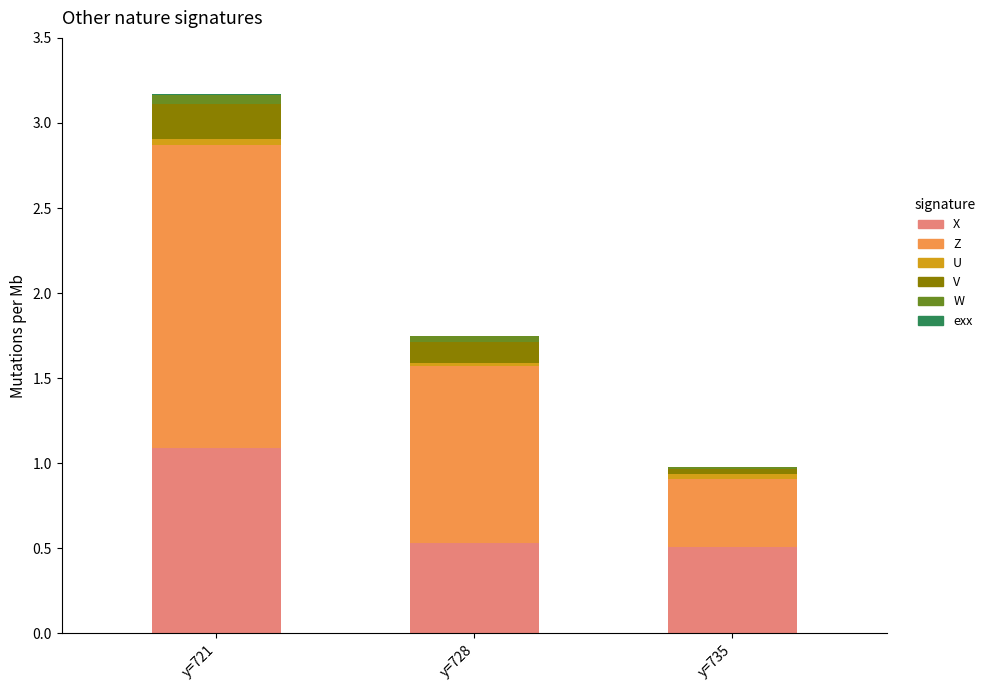

At which category is the sum across all series the highest?

y=721